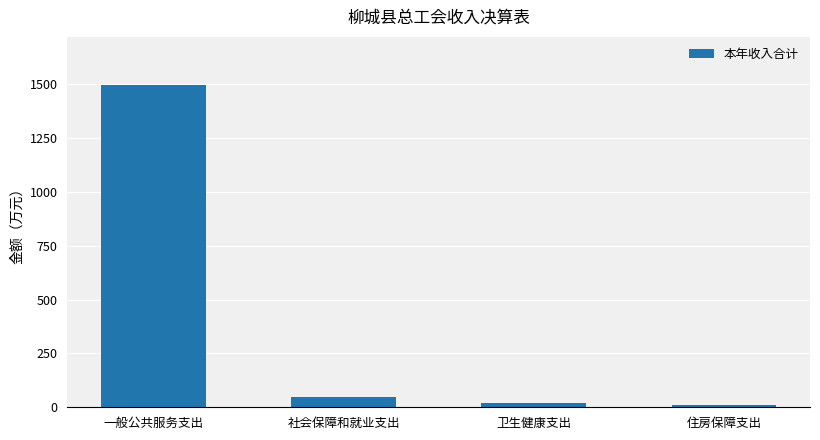

What is the maximum value shown in the chart?

1495.6